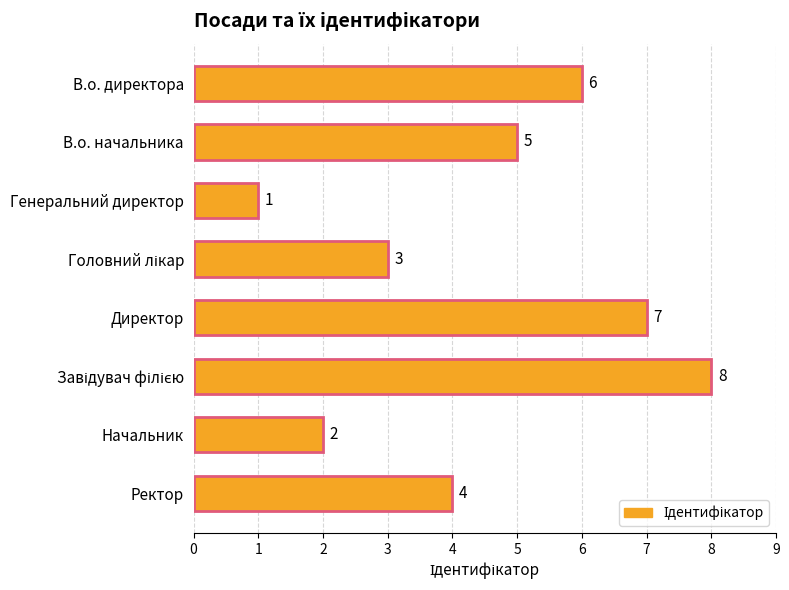

What is the smallest value displayed?

1